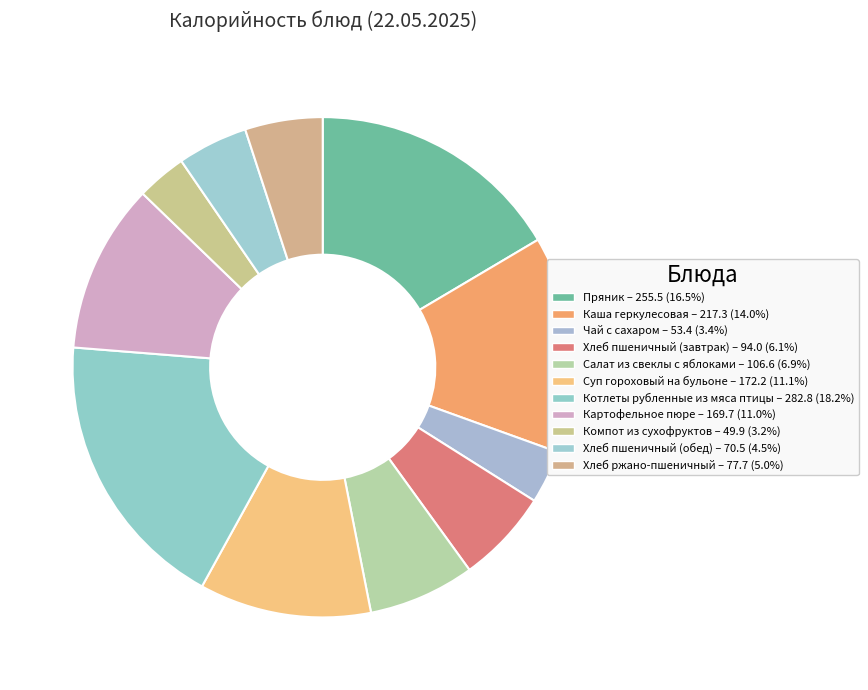

How many slices are in this pie chart?

11